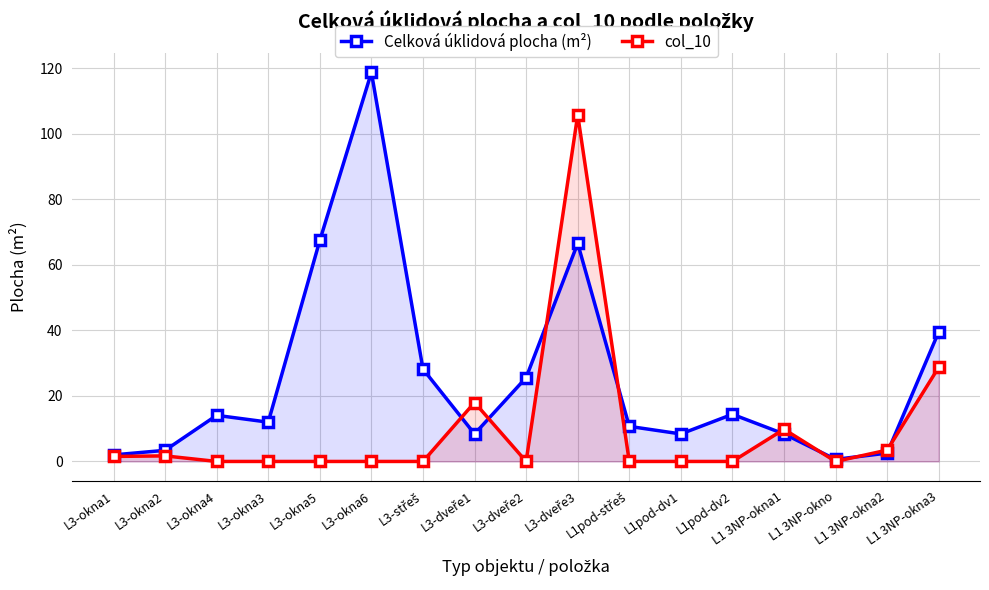

Is it true that Celková úklidová plocha (m²) equals 2.0 at L3-okna1?

True